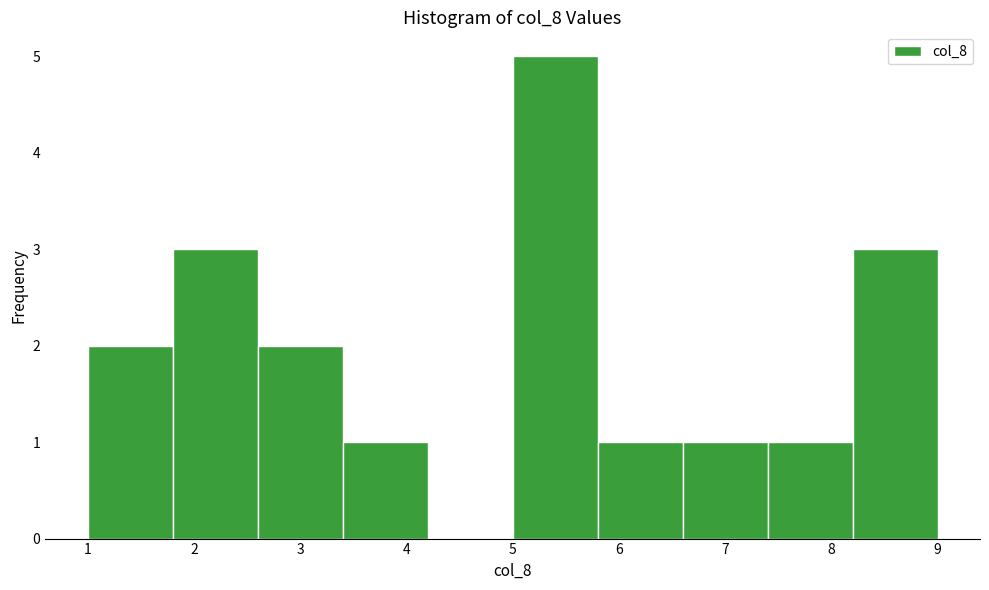

Reading left to right, transcribe this chart: for each bar, give the range it covers on the x-axis and its height. The values are not printed on the chart, so give them approximately, as read against the axis.

1.0 to 1.8: 2
1.8 to 2.6: 3
2.6 to 3.4: 2
3.4 to 4.2: 1
4.2 to 5.0: 0
5.0 to 5.8: 5
5.8 to 6.6: 1
6.6 to 7.4: 1
7.4 to 8.2: 1
8.2 to 9.0: 3